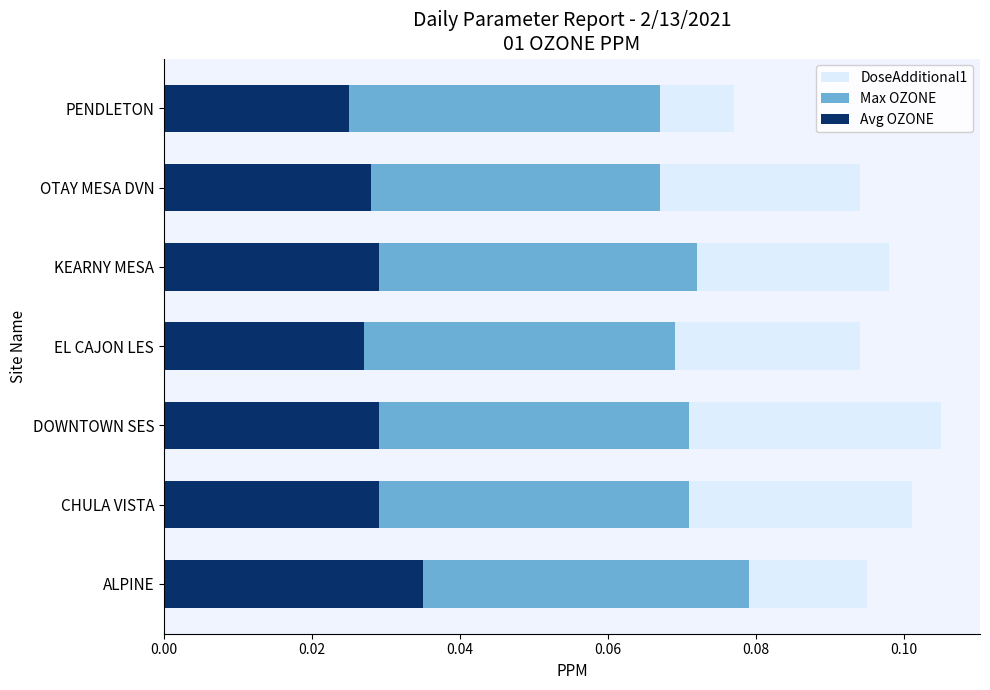

Does the chart contain stacked bars?

No